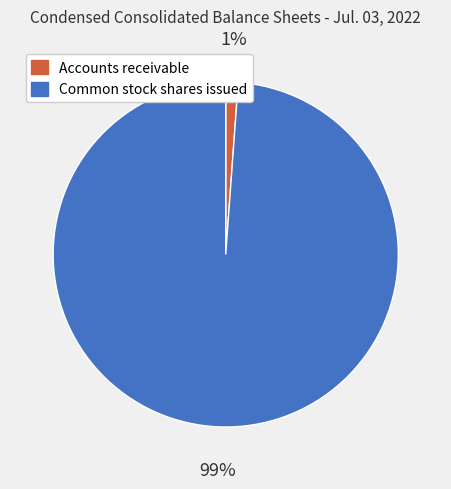

True or false: Accounts receivable accounts for 1% of the total.

True